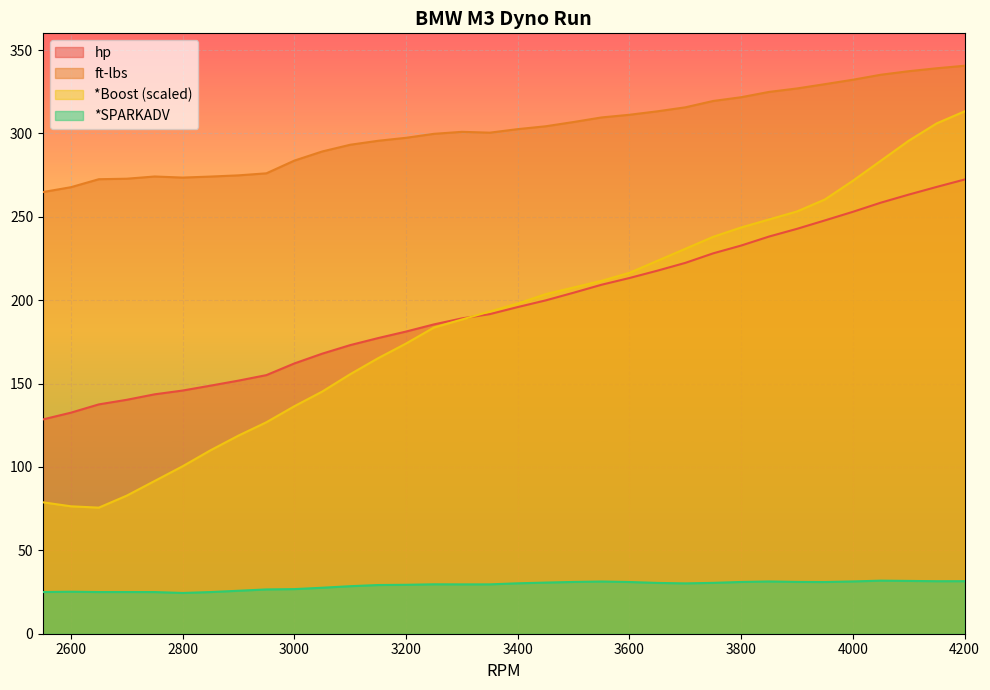

What is the average value of the ft-lbs series?

302.4